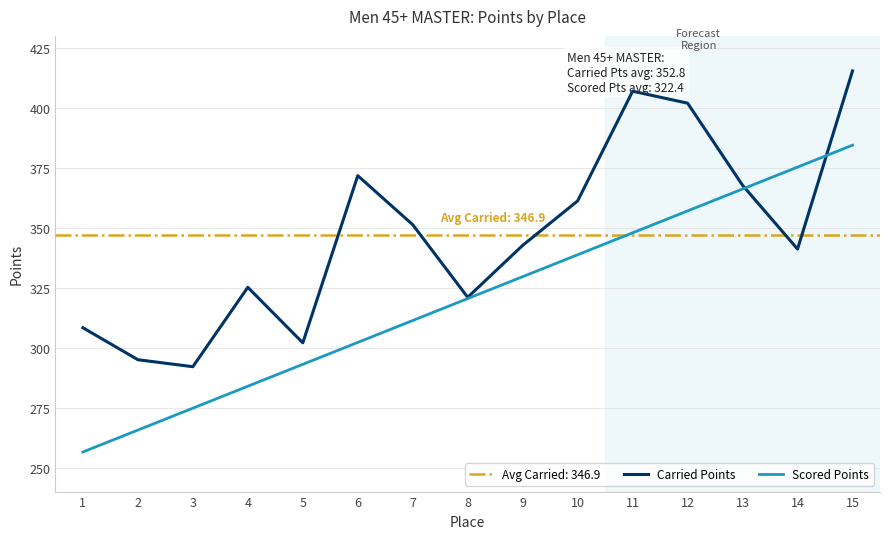

Which category has the highest value in the Scored Points series?

15